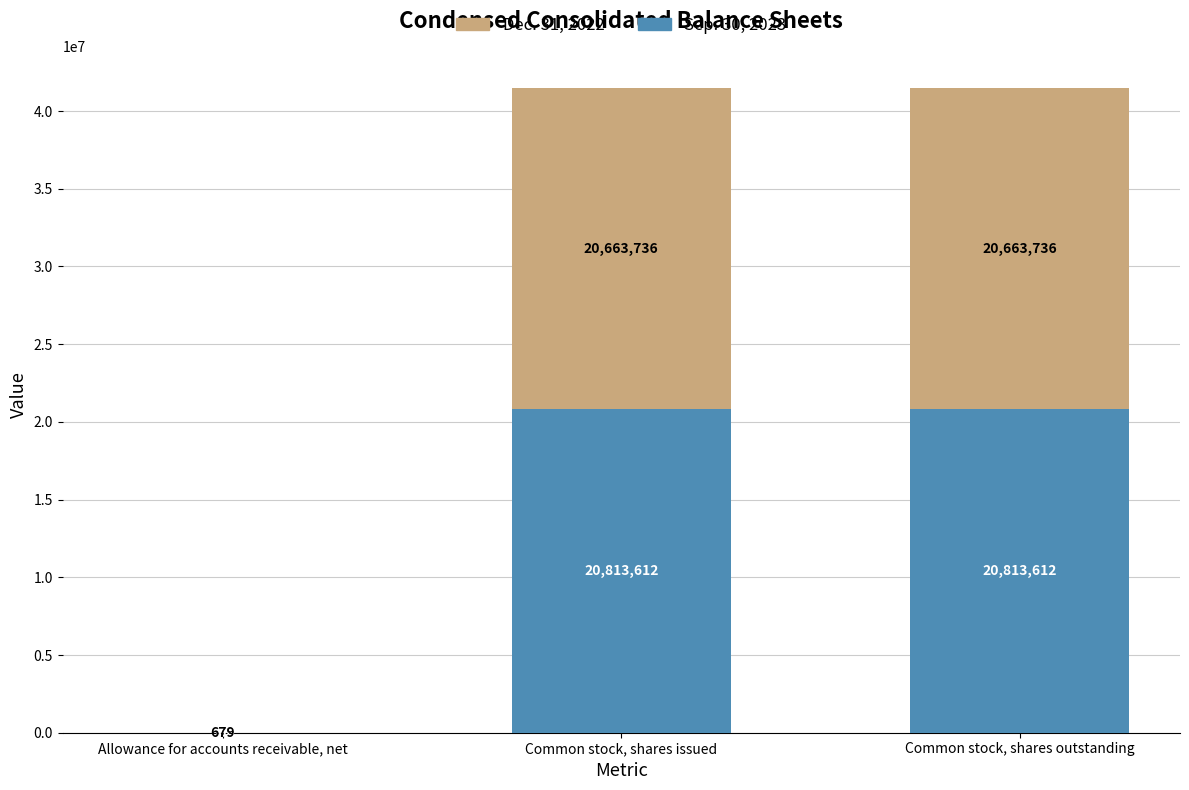

Reading left to right, transcribe the values for Sep. 30, 2023.

Allowance for accounts receivable, net=506	Common stock, shares issued=20813612	Common stock, shares outstanding=20813612